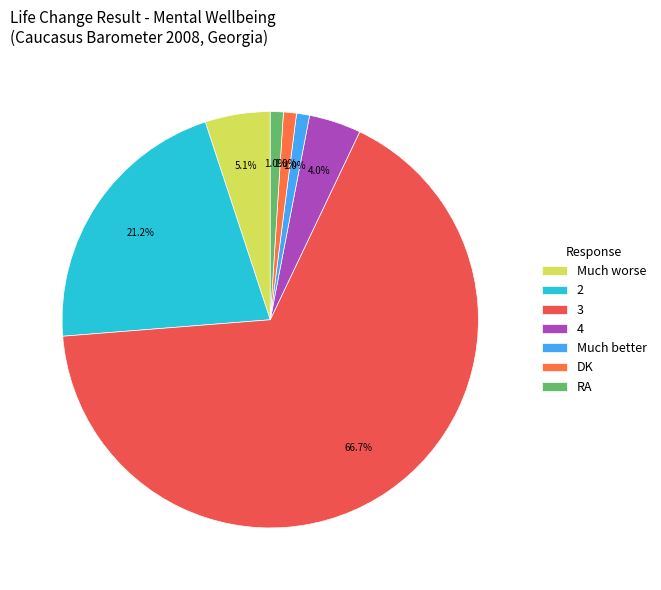

Which slice represents more than half of the pie?

3